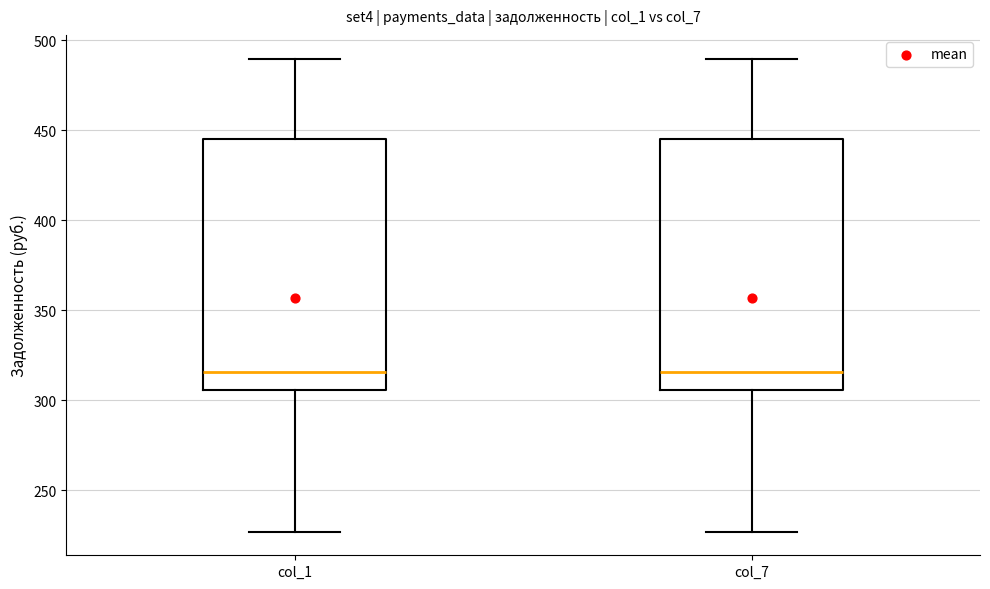

Reading left to right, transcribe this box plot: for each box, give where its median line is, the range the box spans, and where its two whiskers end, as read against the y-axis. The values are not printed on the chart, so give them approximately, as read against the axis.

col_1: median 315, box 305 to 445, whiskers 225 to 490
col_7: median 315, box 305 to 445, whiskers 225 to 490